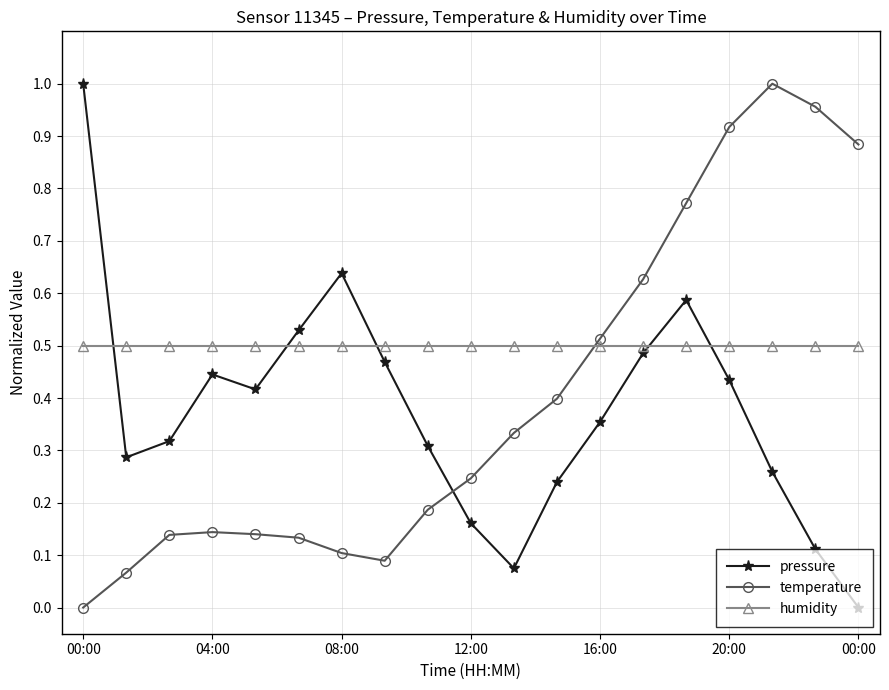

What is the sum of all humidity values?

9.5